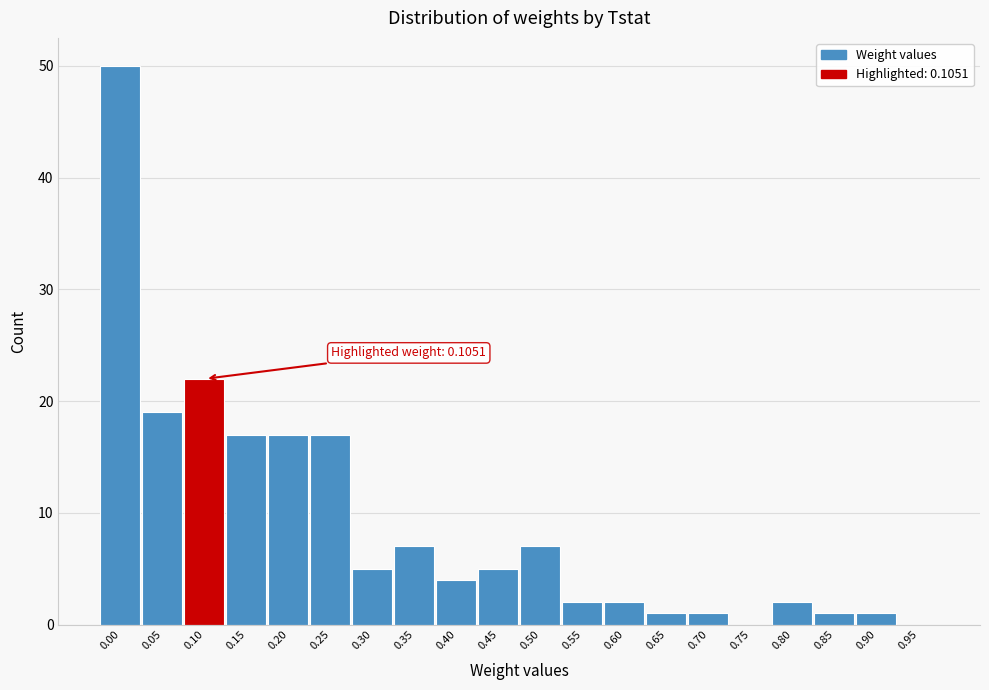

Reading left to right, list all the values displayed in this chart.

0.00=50	0.05=19	0.10=22	0.15=17	0.20=17	0.25=17	0.30=5	0.35=7	0.40=4	0.45=5	0.50=7	0.55=2	0.60=2	0.65=1	0.70=1	0.75=0	0.80=2	0.85=1	0.90=1	0.95=0